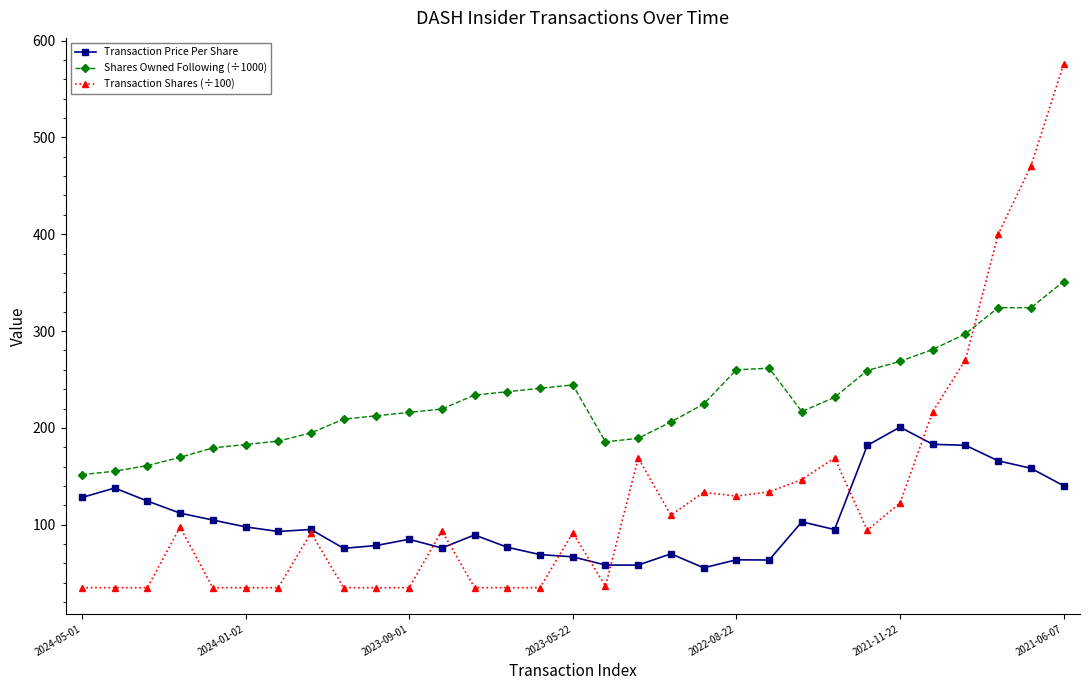

List the series in order of their overall mean, lowest first.

Transaction Price Per Share, Transaction Shares (÷100), Shares Owned Following (÷1000)